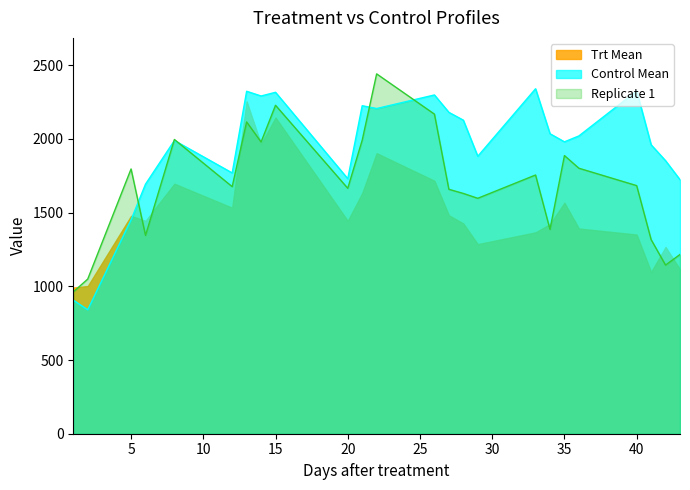

List the series in order of their overall mean, highest first.

Control Mean, Replicate 1, Trt Mean